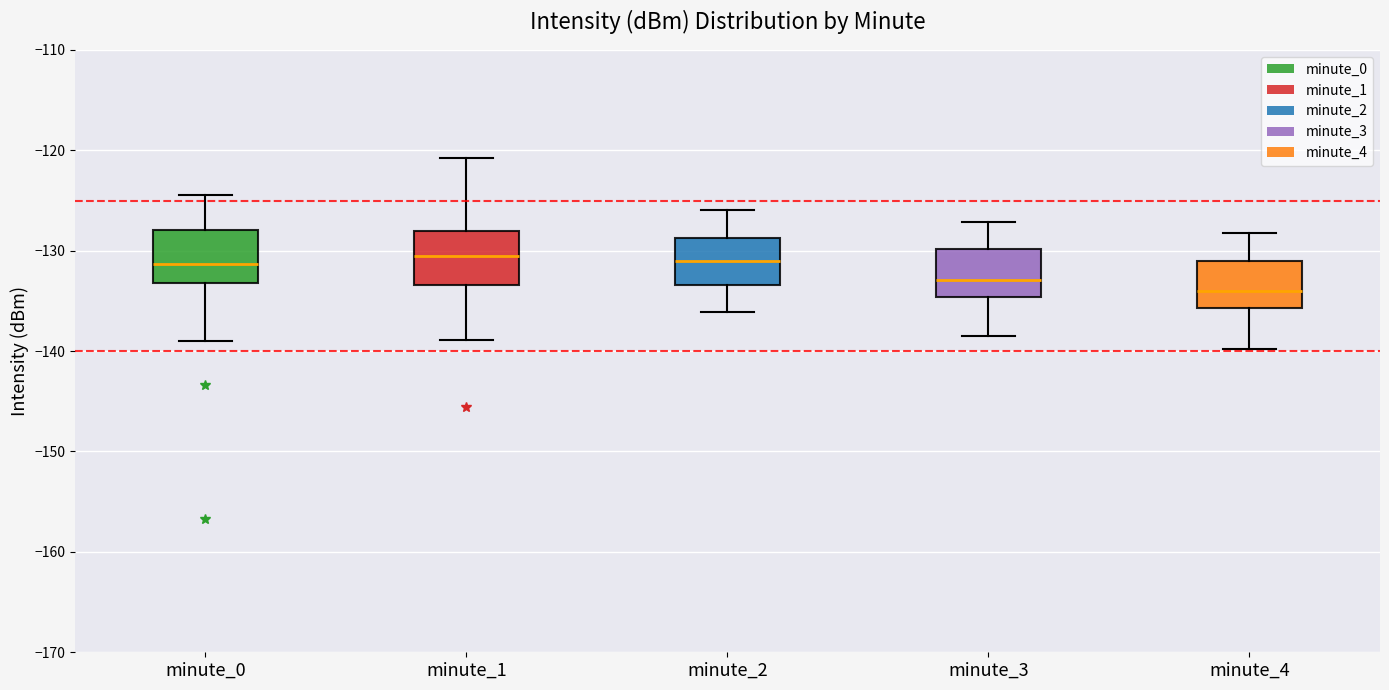

Which box has the lowest median line?

minute_4